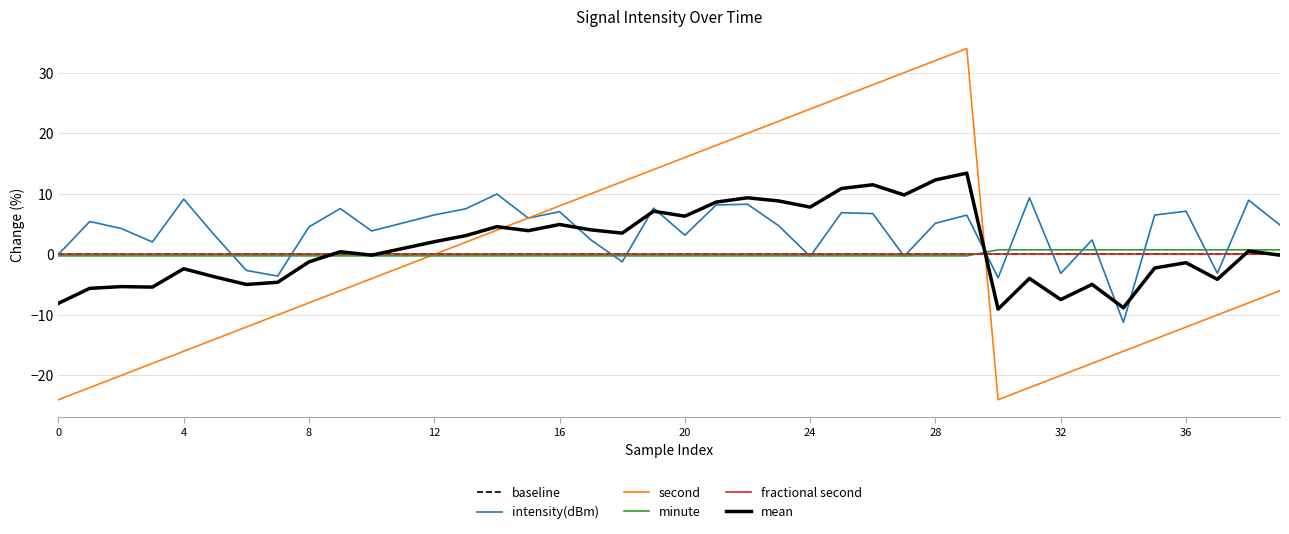

What is the minimum value for second?

-24.0